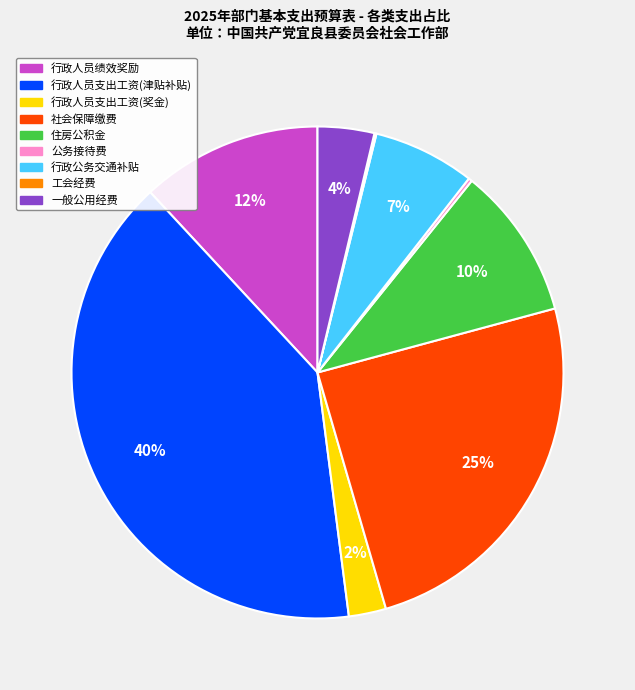

Which category has the biggest portion of the pie?

行政人员支出工资(津贴补贴)